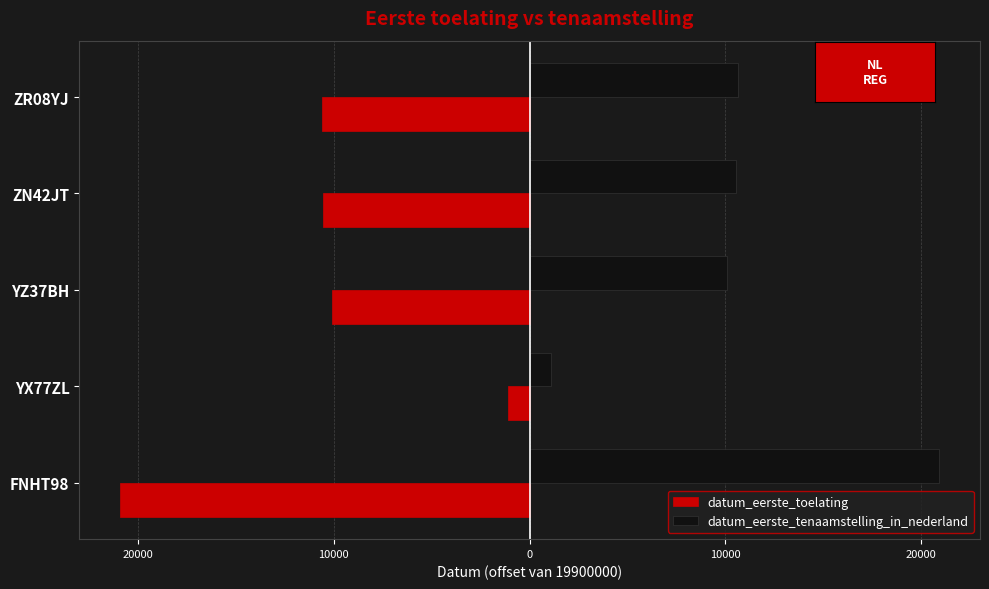

What are all the series names shown in the legend?

datum_eerste_toelating, datum_eerste_tenaamstelling_in_nederland